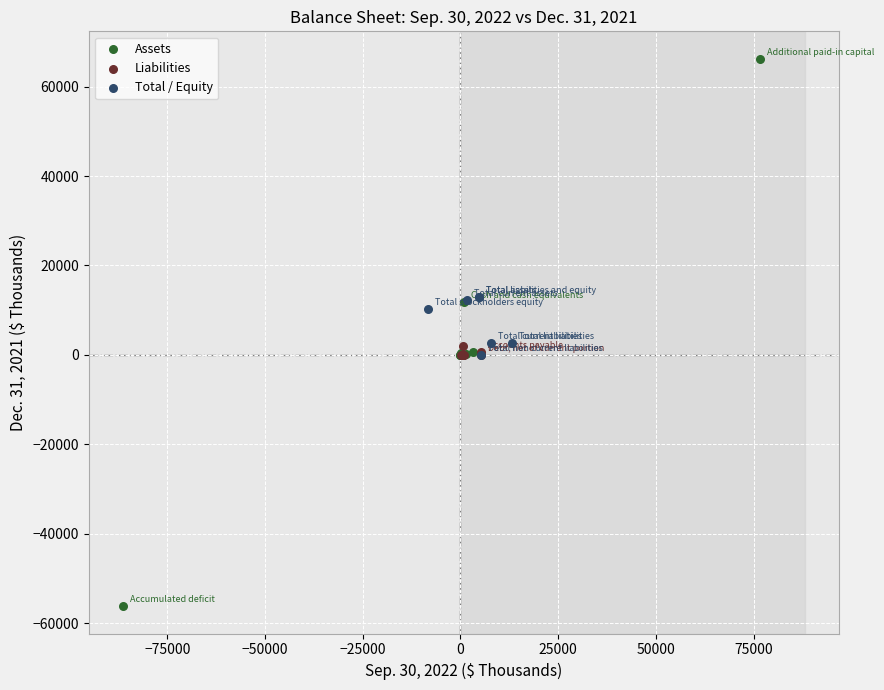

Which series has the widest spread of Y values?

Assets